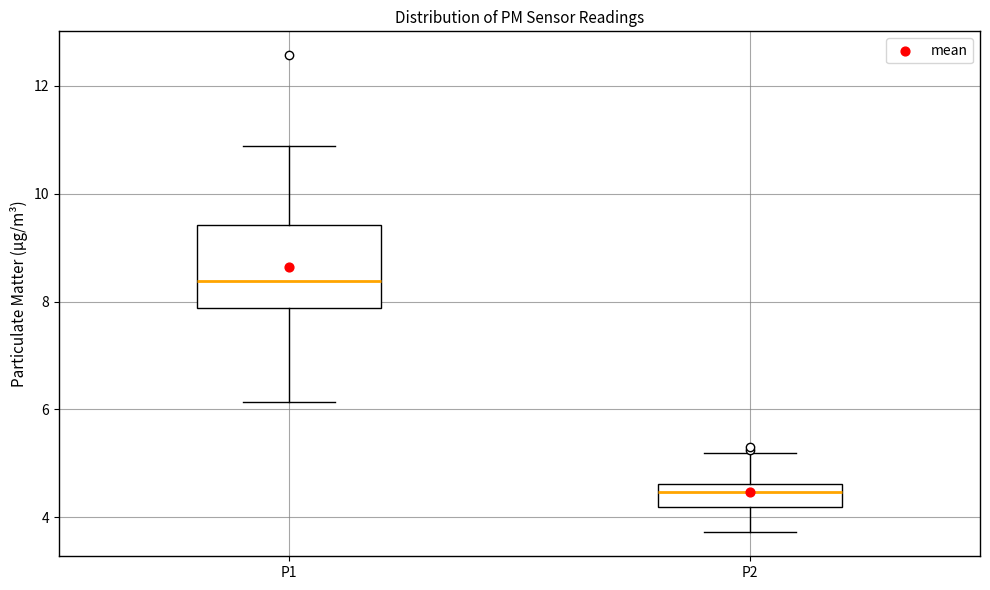

Reading left to right, transcribe this box plot: for each box, give where its median line is, the range the box spans, and where its two whiskers end, as read against the y-axis. The values are not printed on the chart, so give them approximately, as read against the axis.

P1: median 8.4, box 7.8 to 9.4, whiskers 6.2 to 10.8
P2: median 4.4, box 4.2 to 4.6, whiskers 3.8 to 5.2